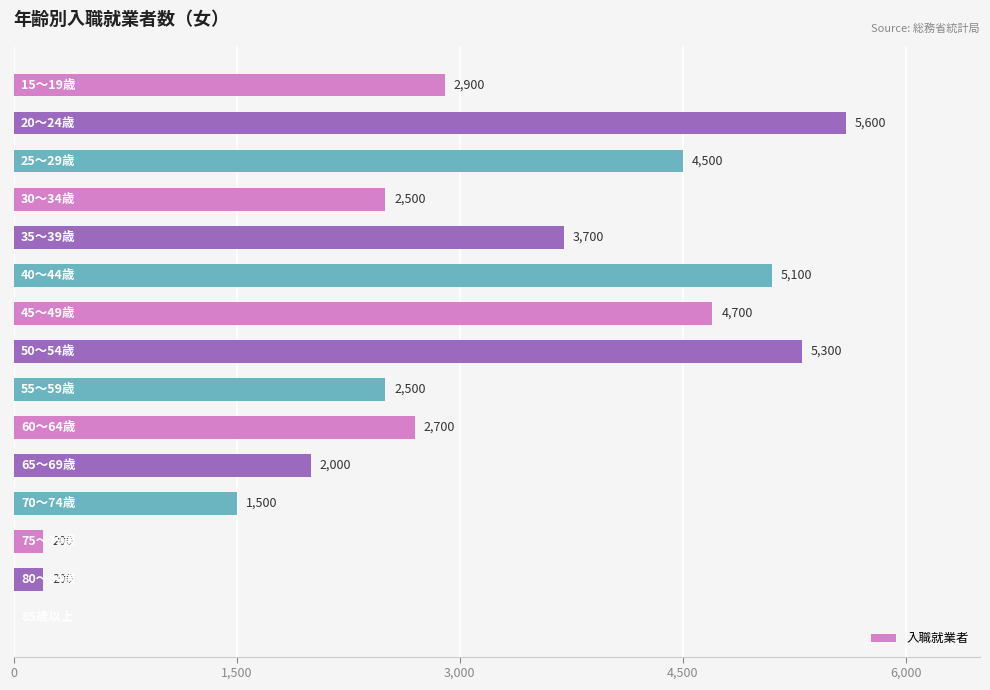

What is the sum of all values?

43400